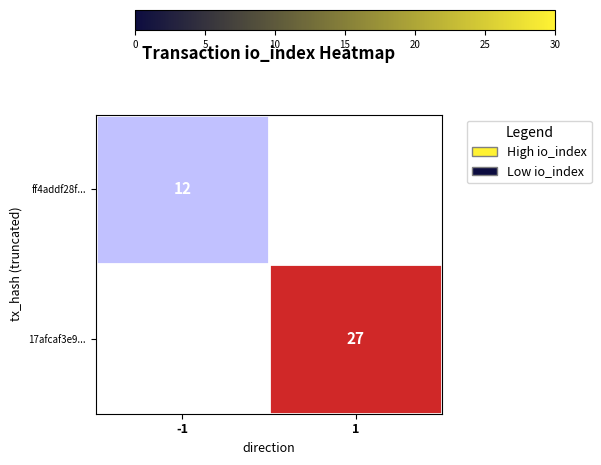

The ff4addf28f... series shows 12.0 at -1. True or false?

True